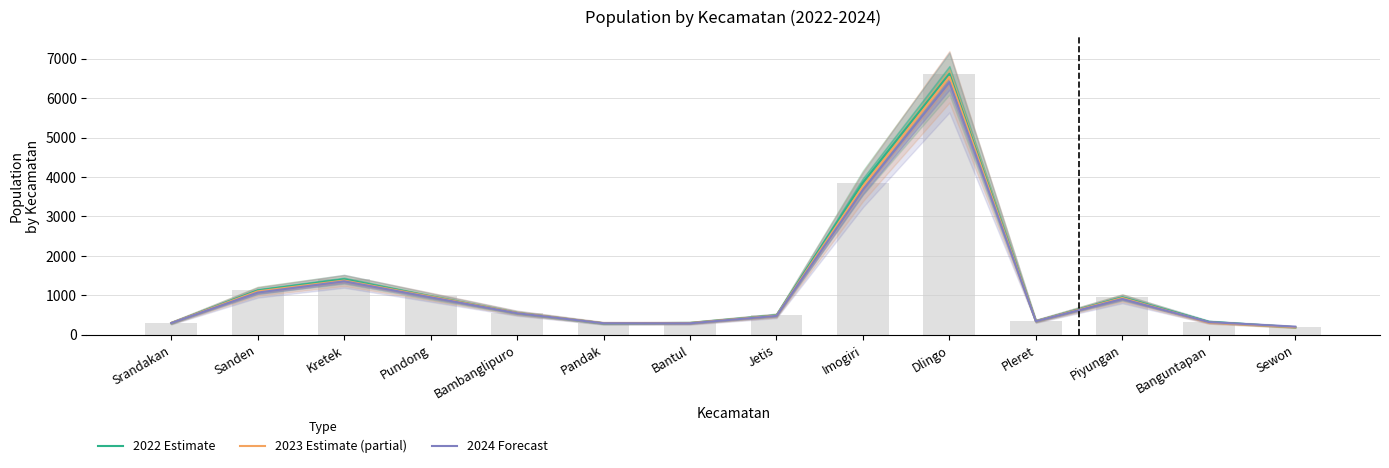

Rank the series at Srandakan from highest to lowest value.

2023 Estimate (partial), 2022 Estimate, 2024 Forecast